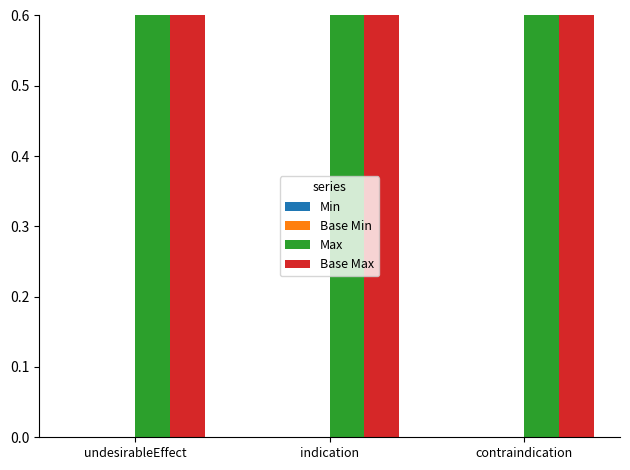

What is the difference between the highest and lowest values at indication?

1